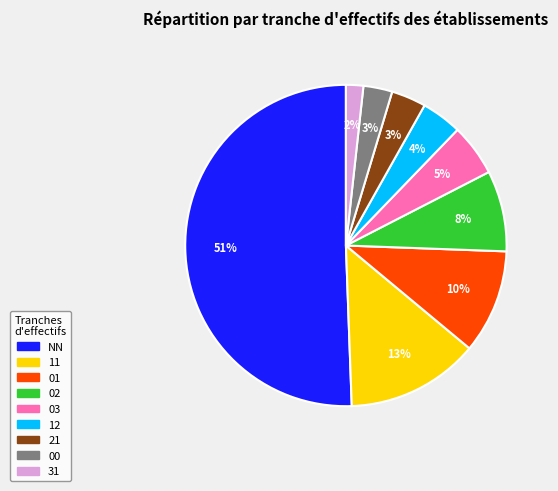

Combined, do 00 and 11 account for over 50%?

No